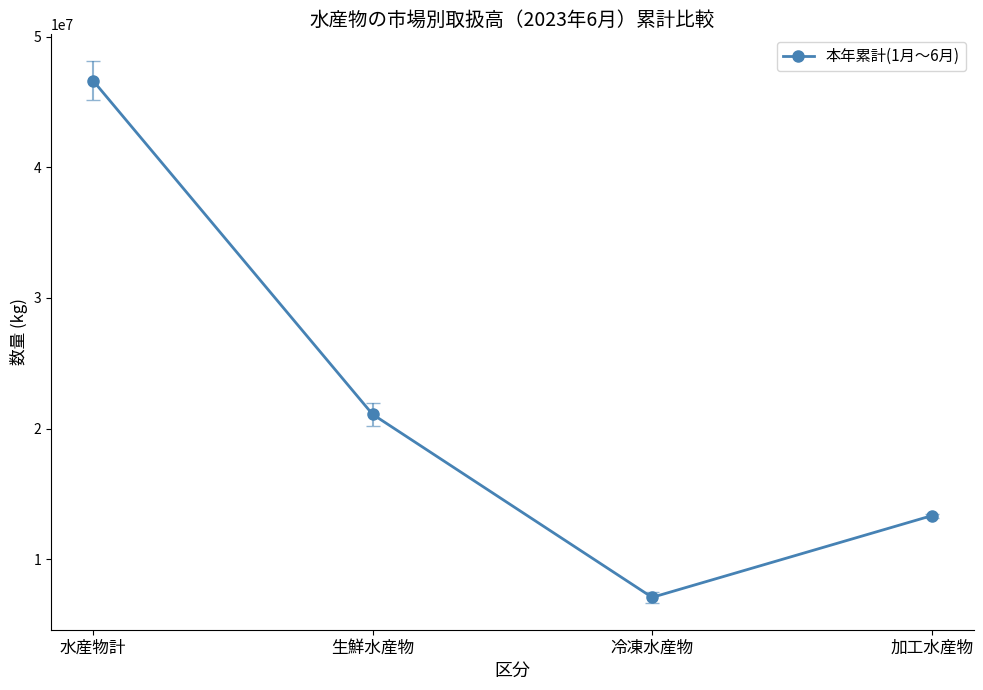

At which label does the data first exceed 21099621?

水産物計